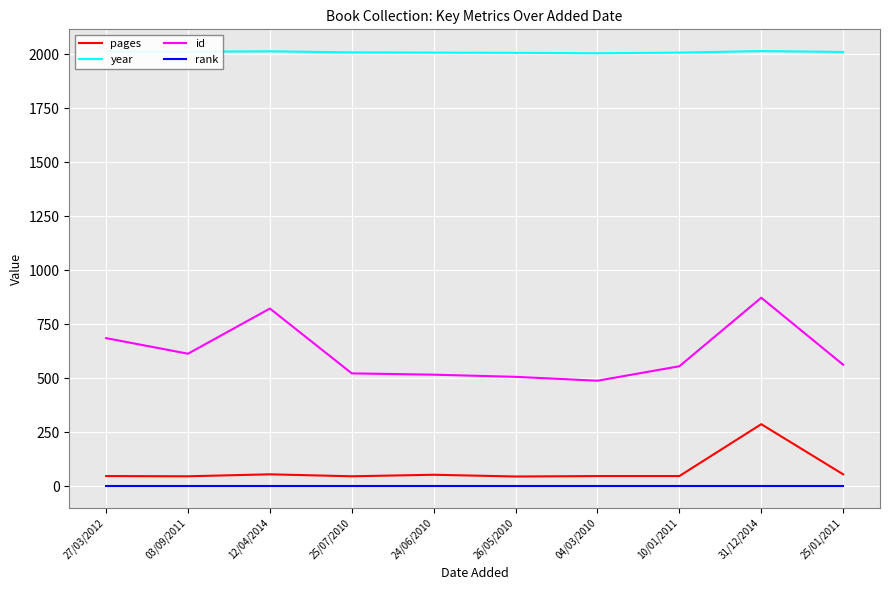

What is the maximum value for year?

2014